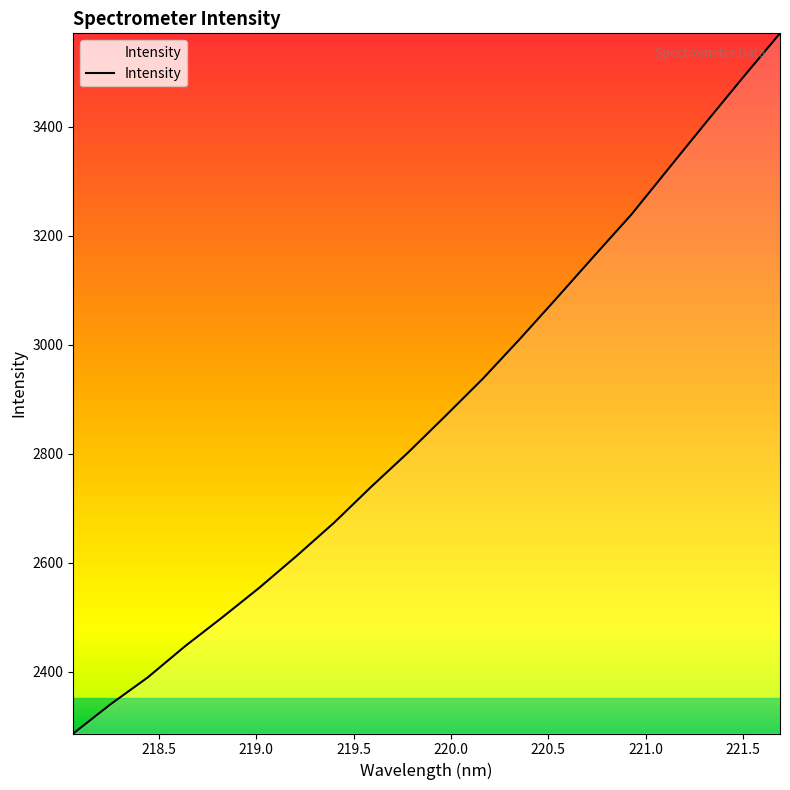

What is the smallest value displayed?

2286.4